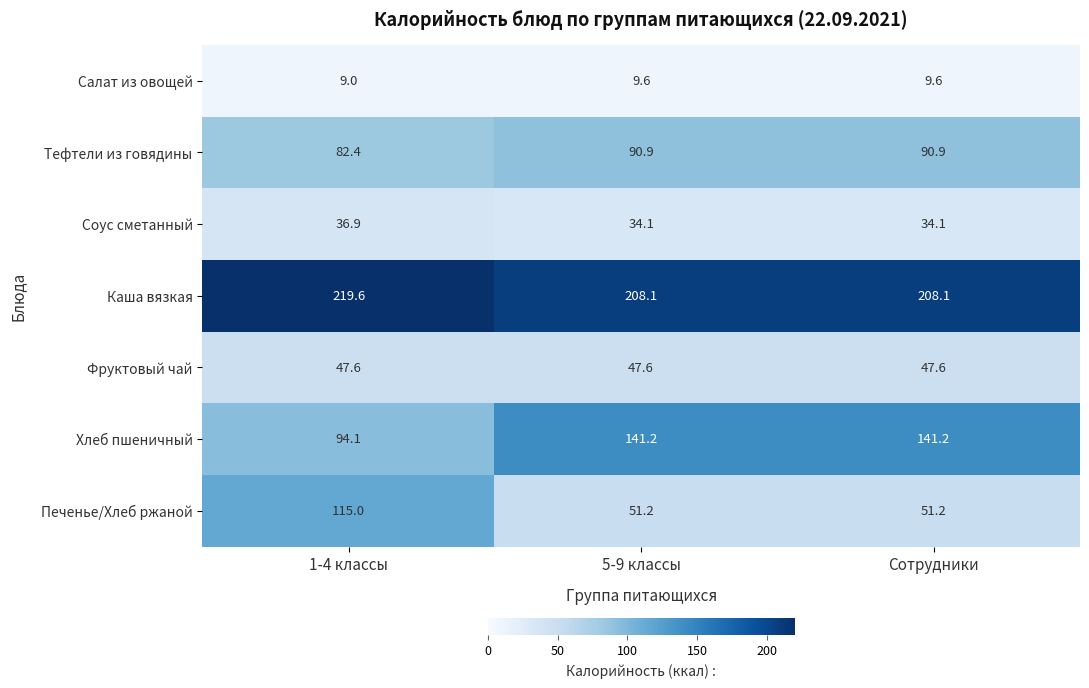

What is the difference between the maximum and minimum values in the Каша вязкая series?

11.5